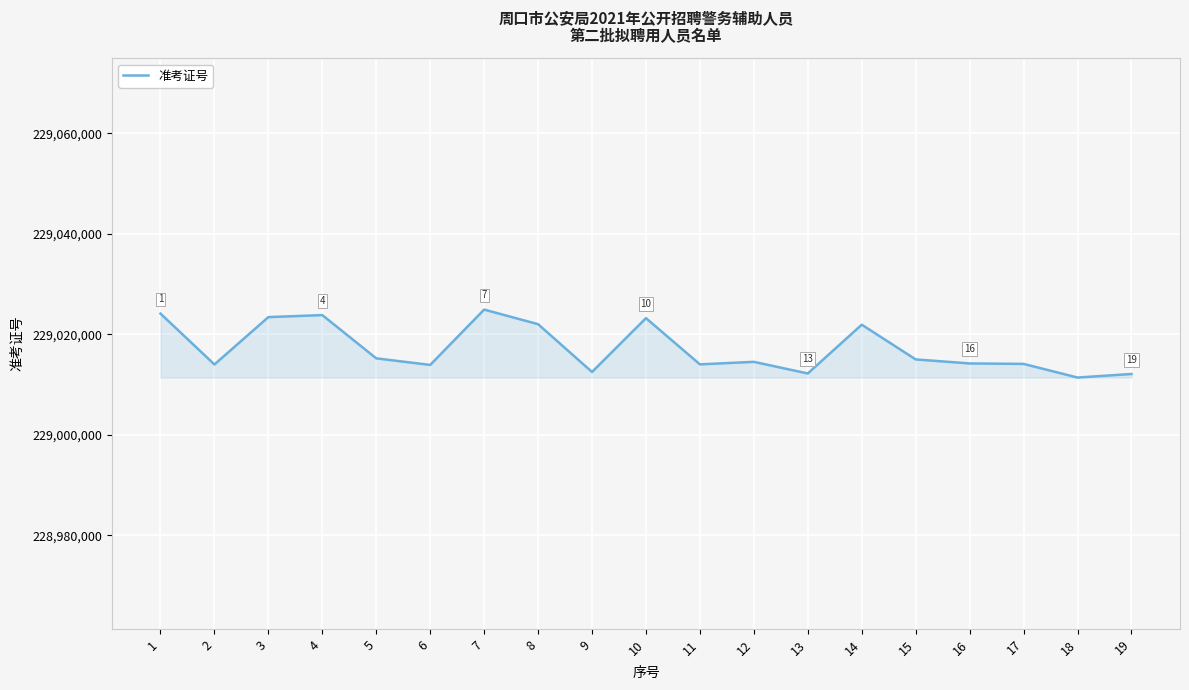

The chart shows a value of 229024126 at 1. True or false?

True